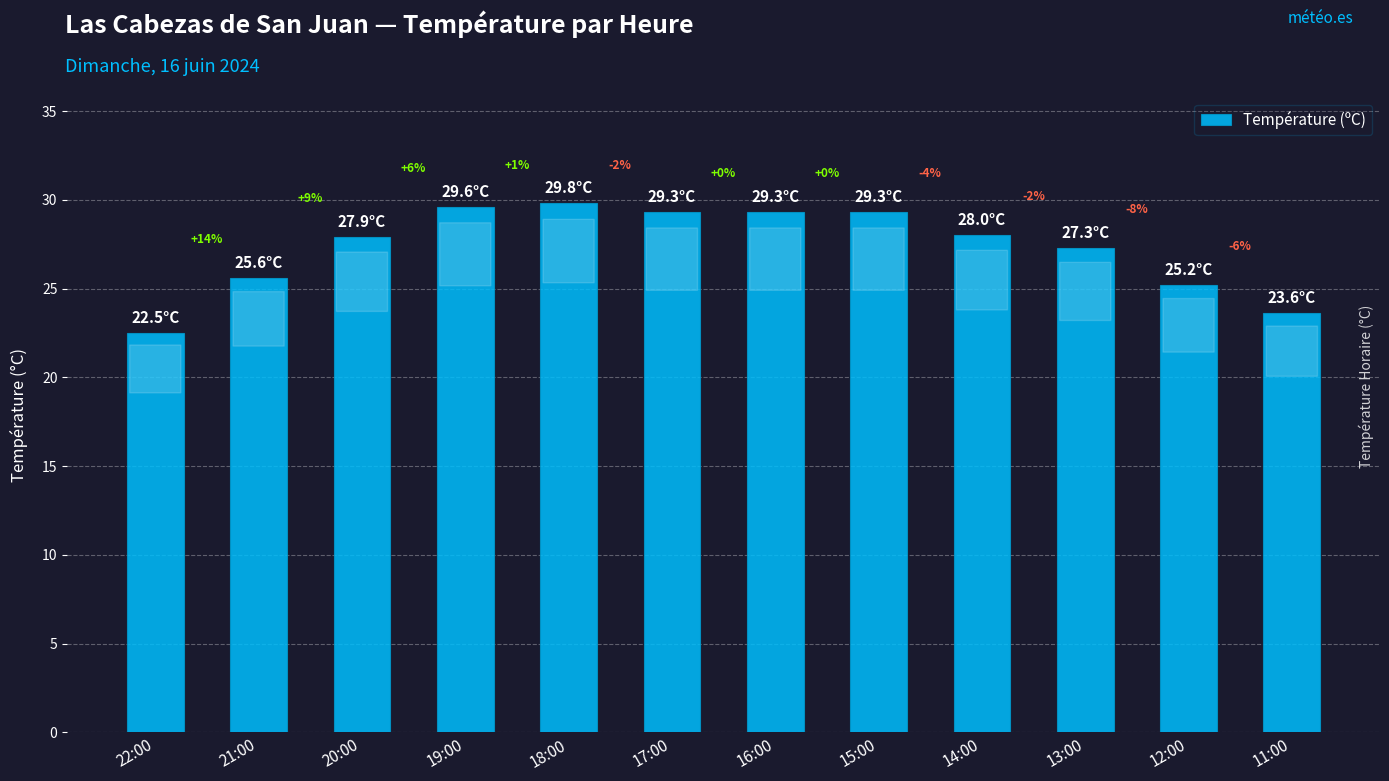

True or false: the data shows 36.3 at 22:00.

False